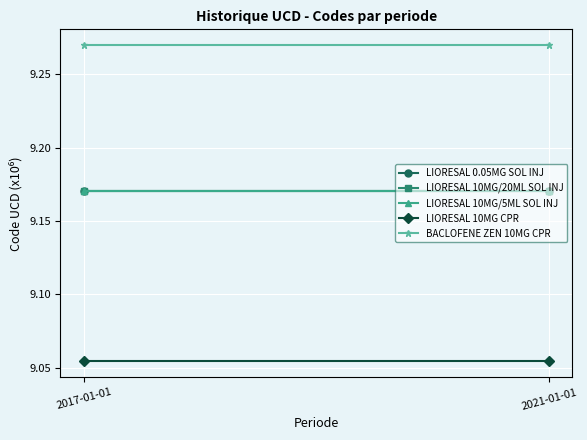

Which series has the largest range (max minus min)?

LIORESAL 0.05MG SOL INJ